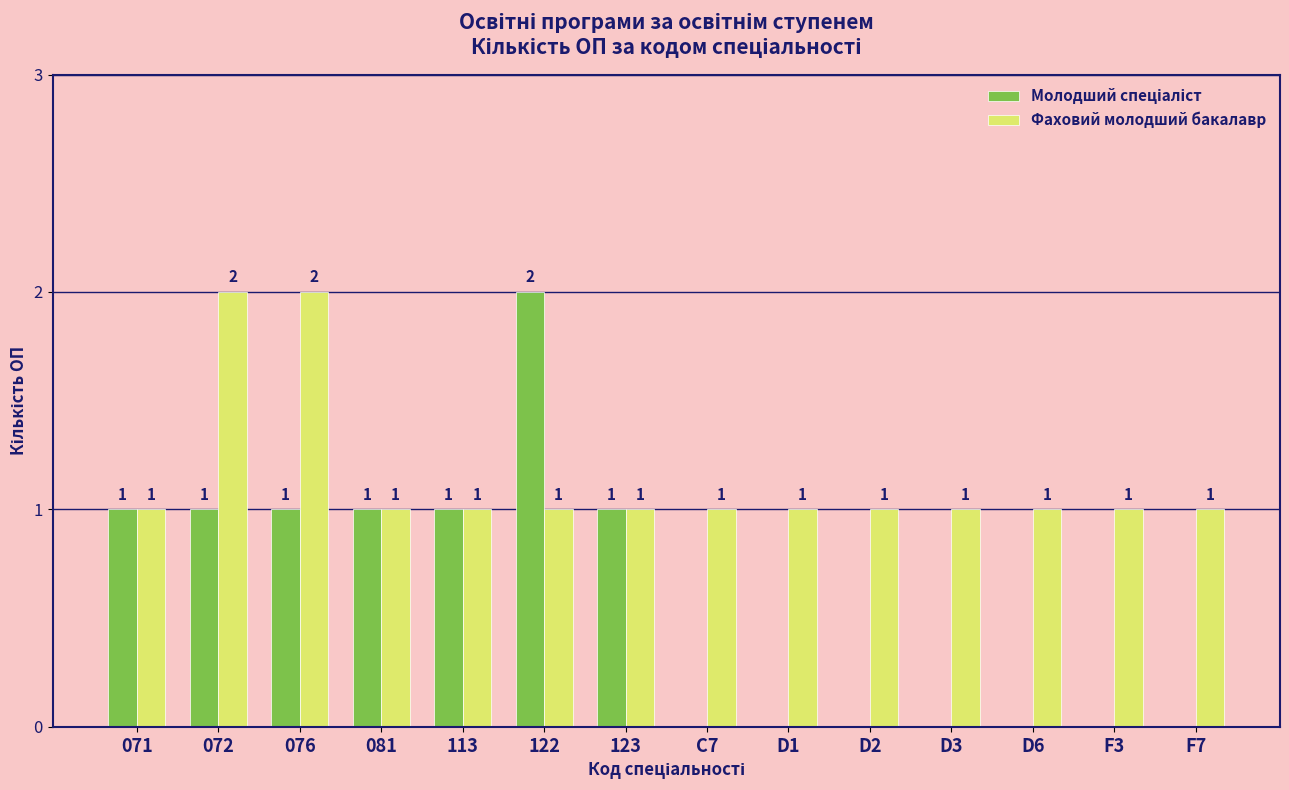

True or false: Фаховий молодший бакалавр has a value of 1 at 071.

True